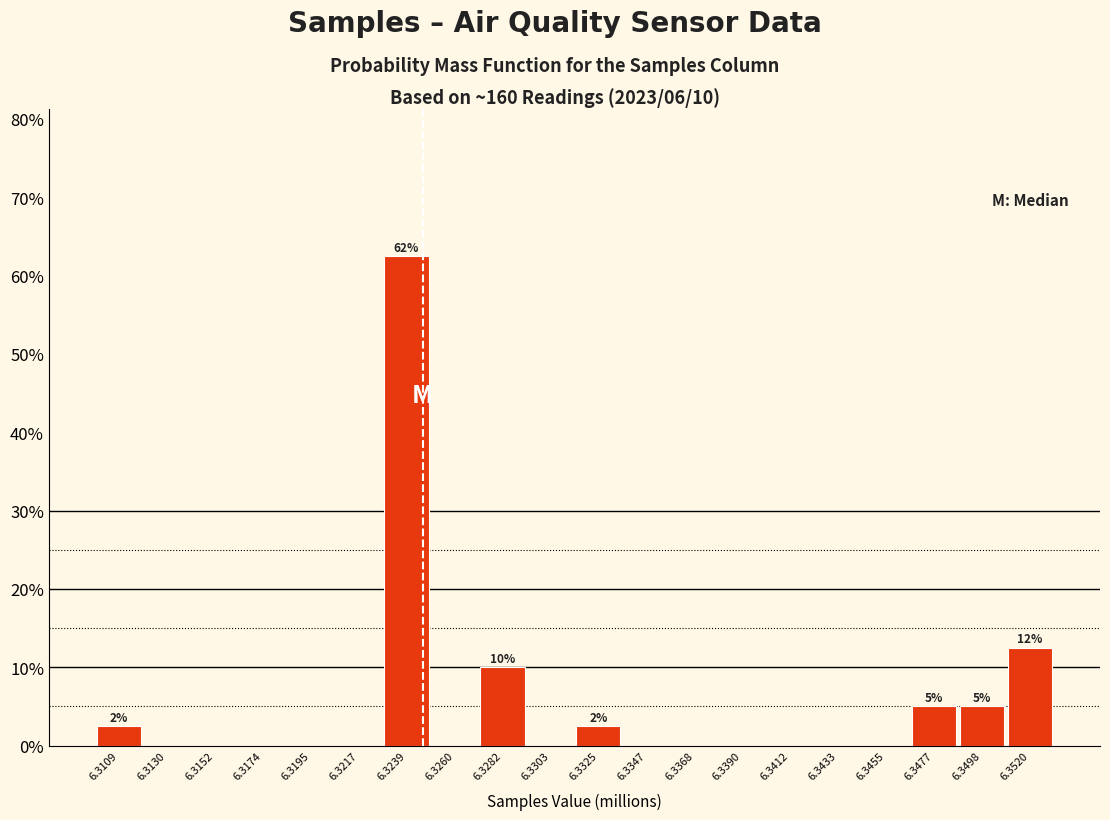

Reading left to right, extract all data points from this chart.

6.3109=2.5	6.3130=0.0	6.3152=0.0	6.3174=0.0	6.3195=0.0	6.3217=0.0	6.3239=62.5	6.3260=0.0	6.3282=10.0	6.3303=0.0	6.3325=2.5	6.3347=0.0	6.3368=0.0	6.3390=0.0	6.3412=0.0	6.3433=0.0	6.3455=0.0	6.3477=5.0	6.3498=5.0	6.3520=12.5